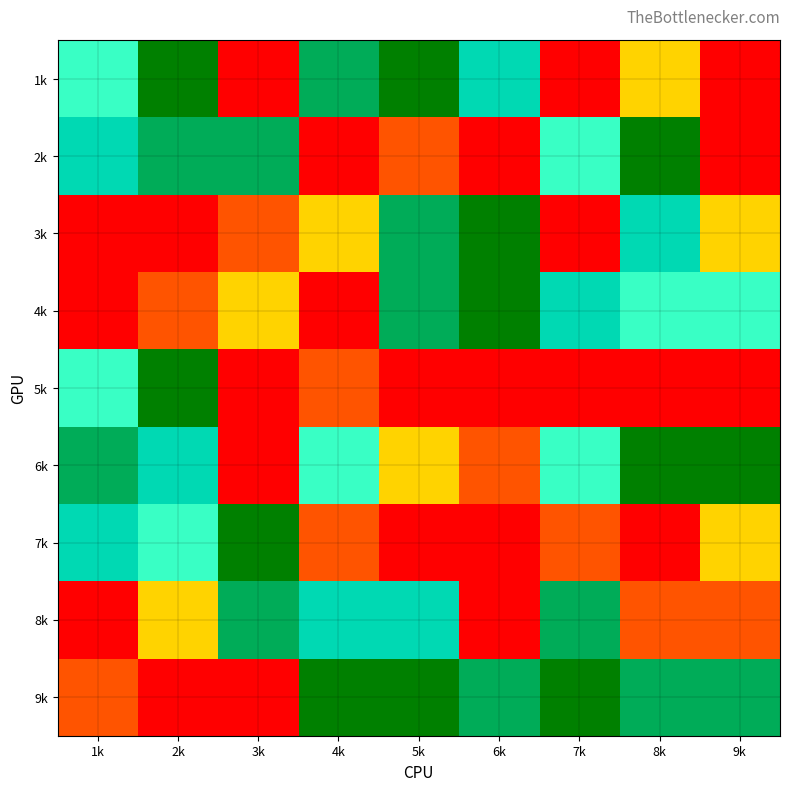

How many categories are shown in the chart?

9